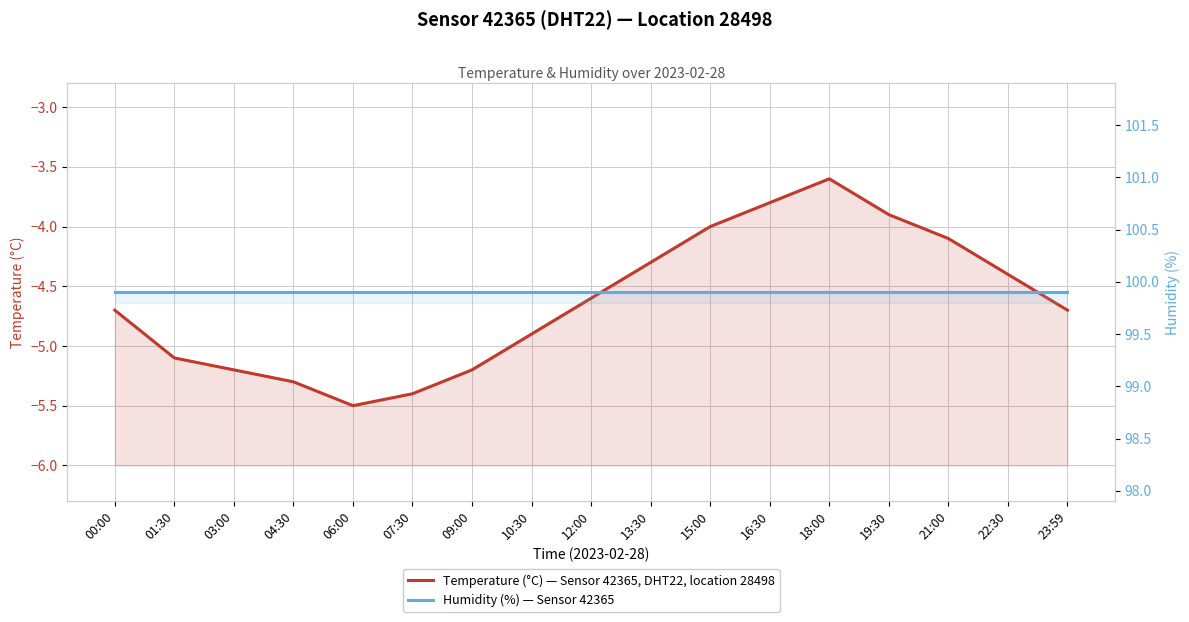

How many distinct data groups are displayed?

2